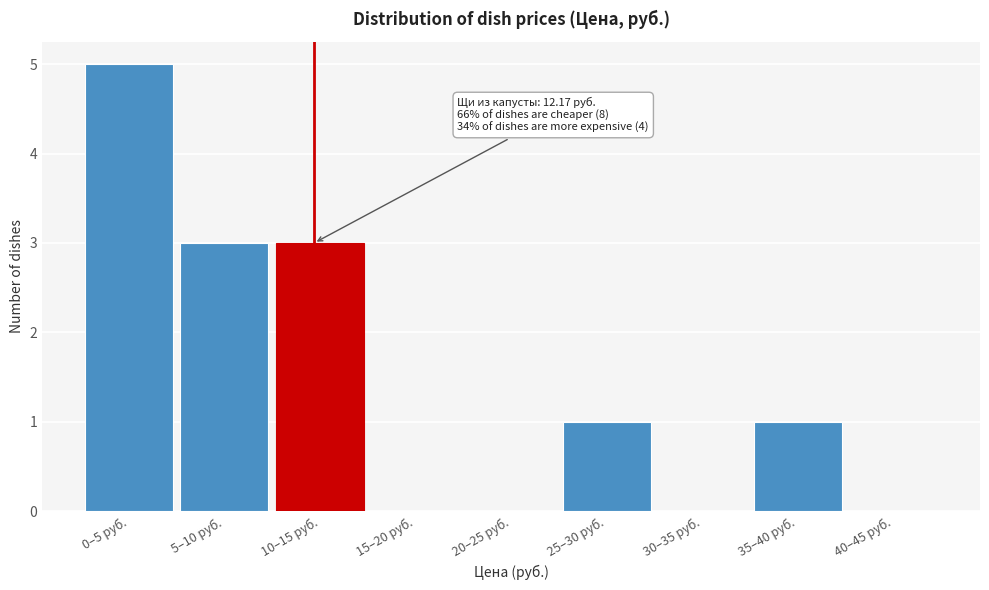

Reading left to right, extract all data points from this chart.

0–5 руб.=5	5–10 руб.=3	10–15 руб.=3	15–20 руб.=0	20–25 руб.=0	25–30 руб.=1	30–35 руб.=0	35–40 руб.=1	40–45 руб.=0